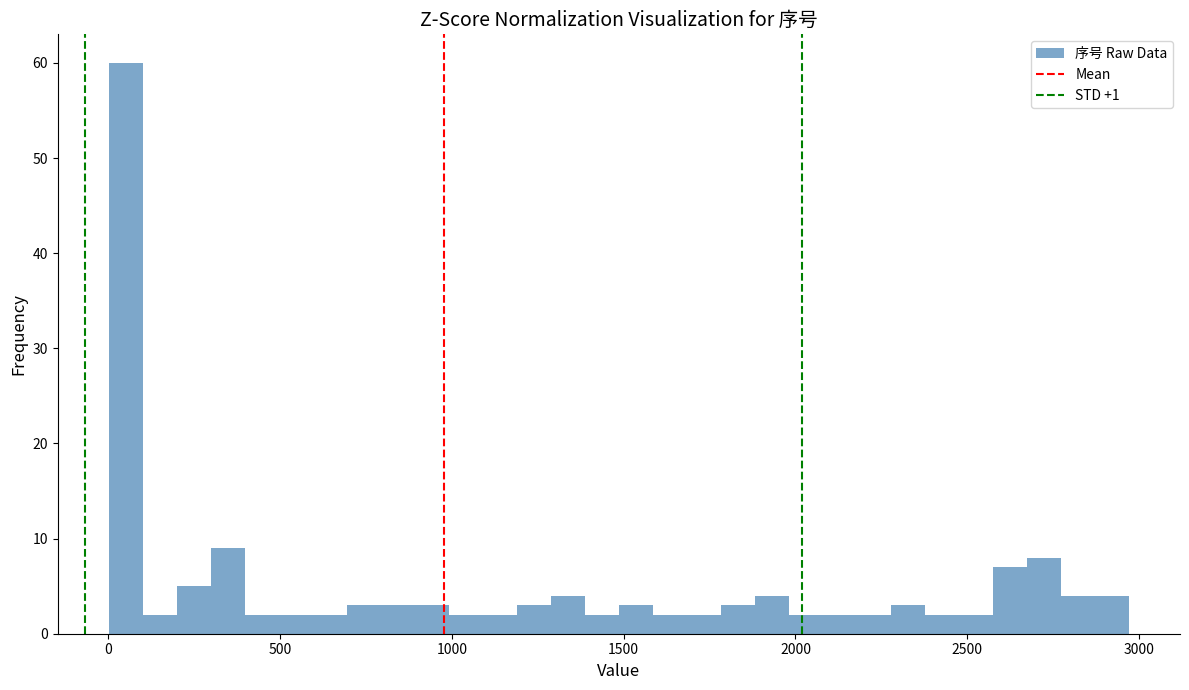

Around what value on the x-axis is the tallest bar? Give the approximate position of its centre, as read against the axis.

50